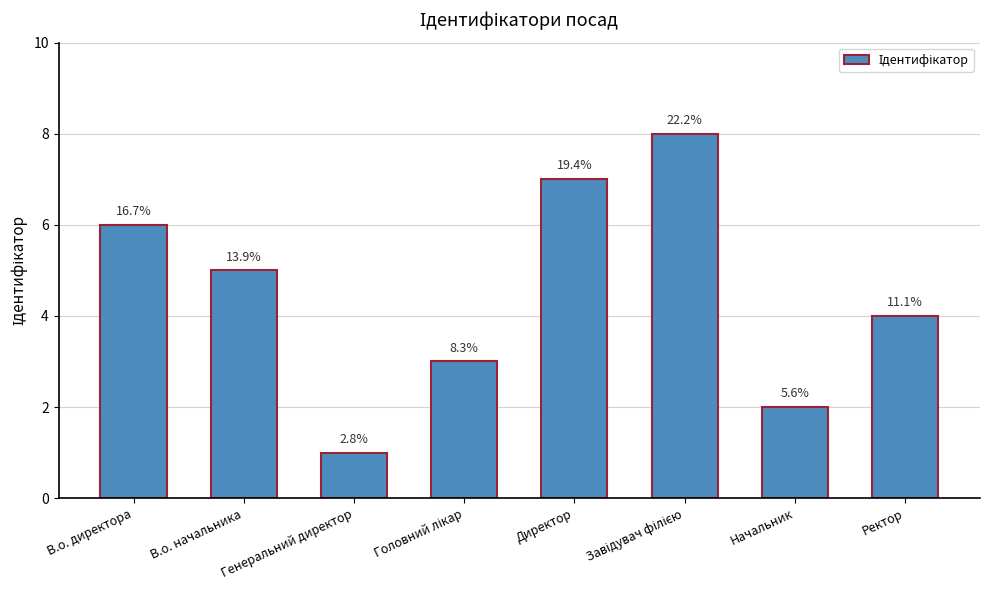

Reading left to right, what are all the values shown in this chart?

6	5	1	3	7	8	2	4